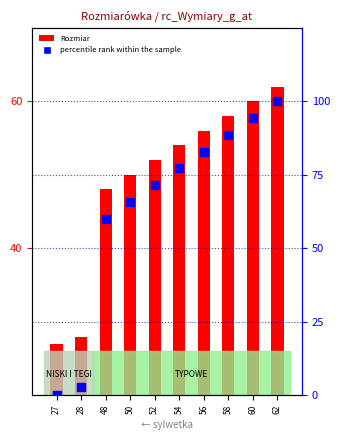

Is the value of percentile rank within the sample at 50 greater than the value of Rozmiar at 60?

Yes